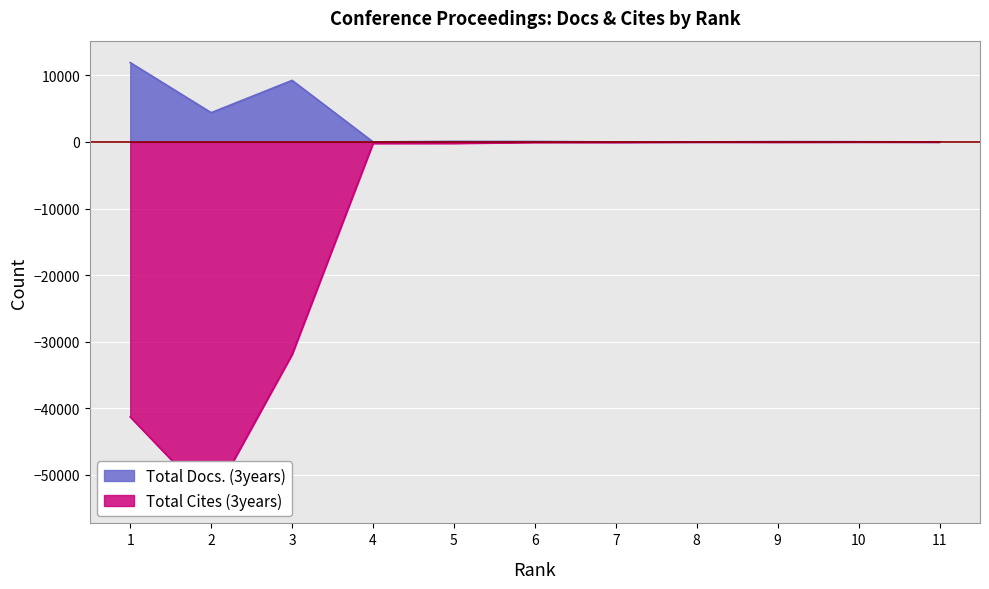

List the labels in order of Total Cites (3years) value, largest first.

11, 10, 8, 9, 7, 6, 5, 4, 3, 1, 2